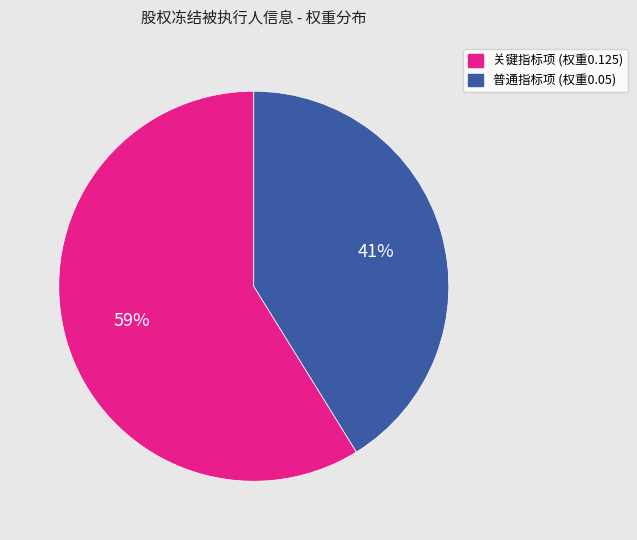

How many segments does this pie chart have?

2